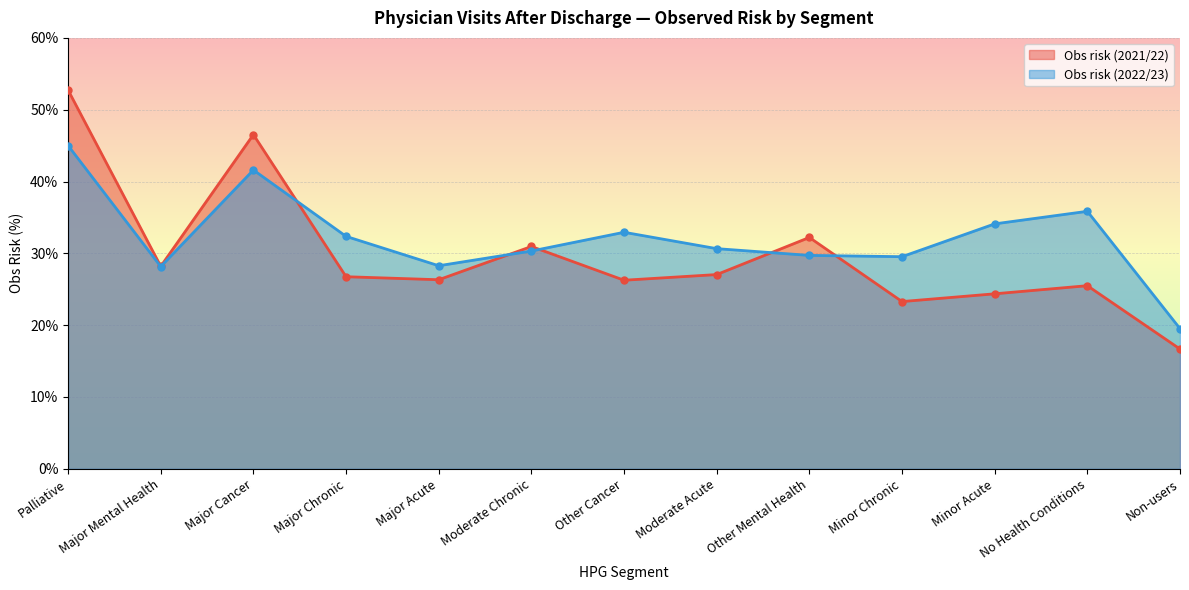

Is the value of Obs risk (2022/23) at Non-users greater than the value of Obs risk (2021/22) at No Health Conditions?

No